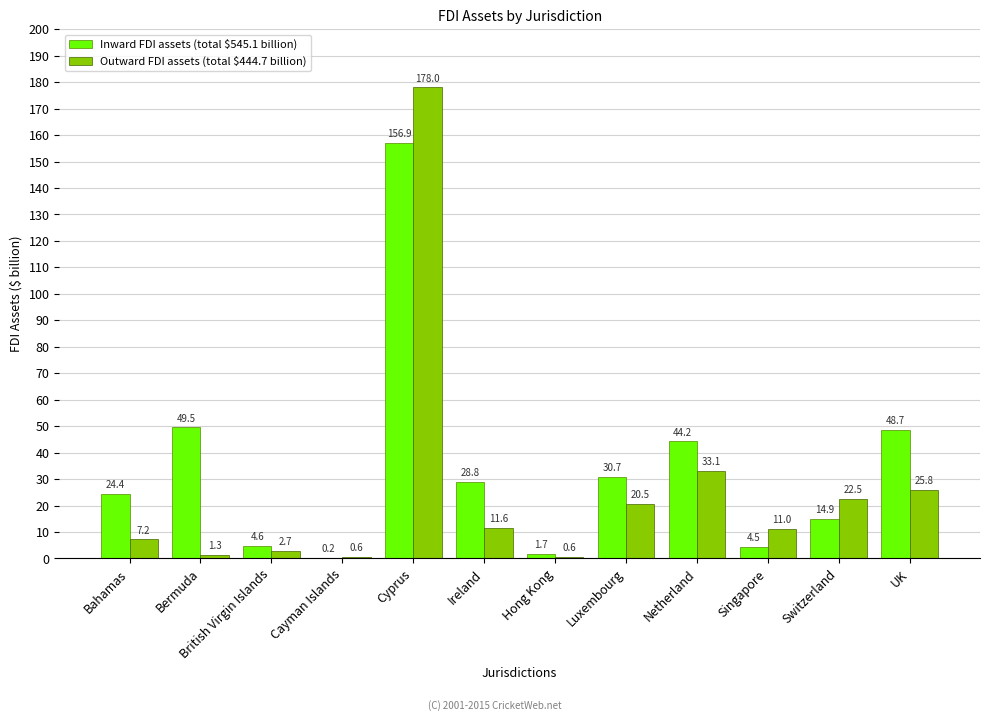

What is the total value across all series at Bermuda?

50.8